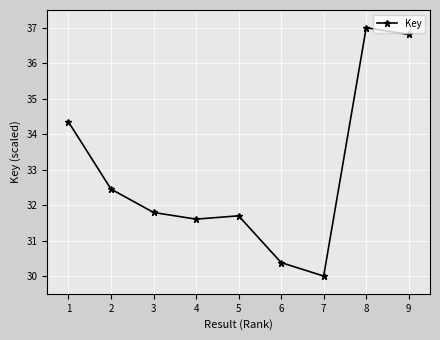

What is the change in value from 7 to 8?

+7.0